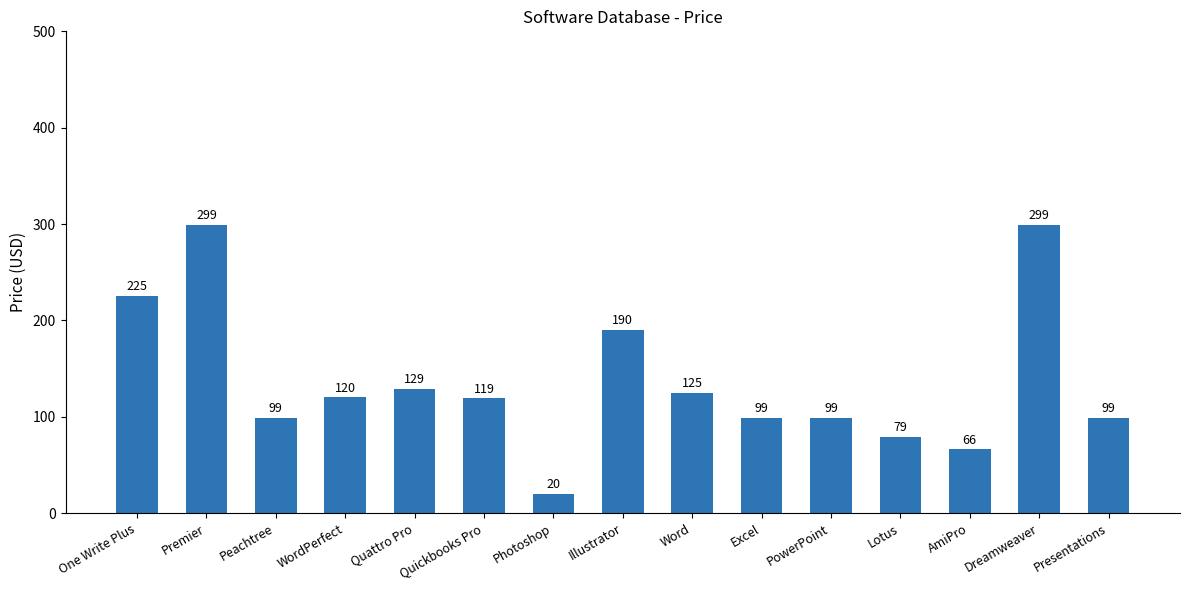

The chart shows a value of 129 at Quattro Pro. True or false?

True